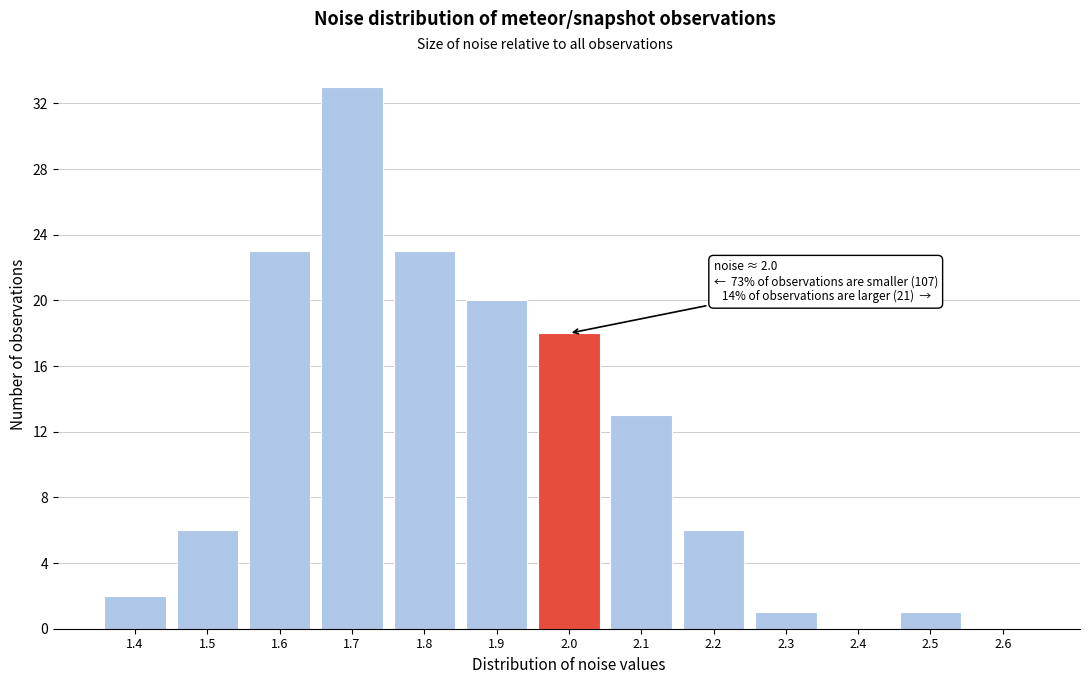

Reading left to right, what are all the values shown in this chart?

1.4=2	1.5=6	1.6=23	1.7=33	1.8=23	1.9=20	2.0=18	2.1=13	2.2=6	2.3=1	2.4=0	2.5=1	2.6=0